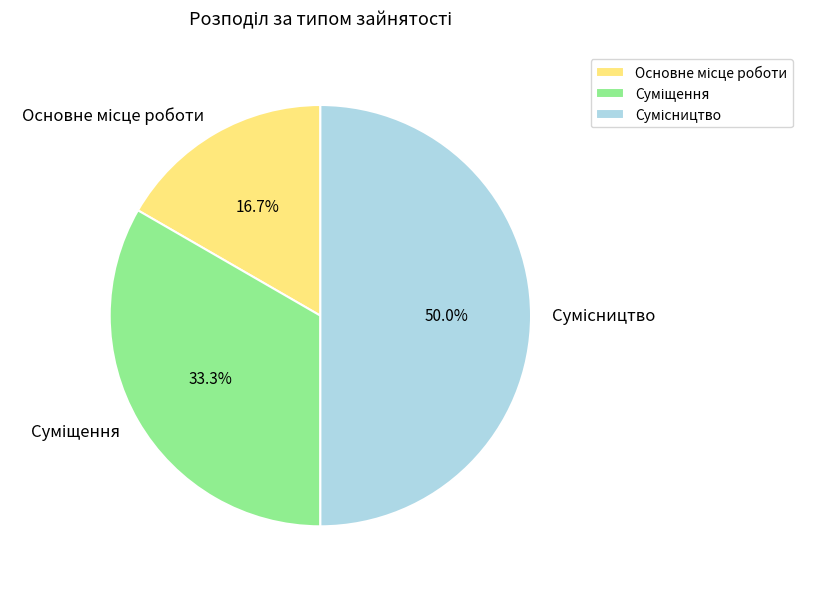

To the nearest percent, what percentage of the pie is Сумісництво?

50%